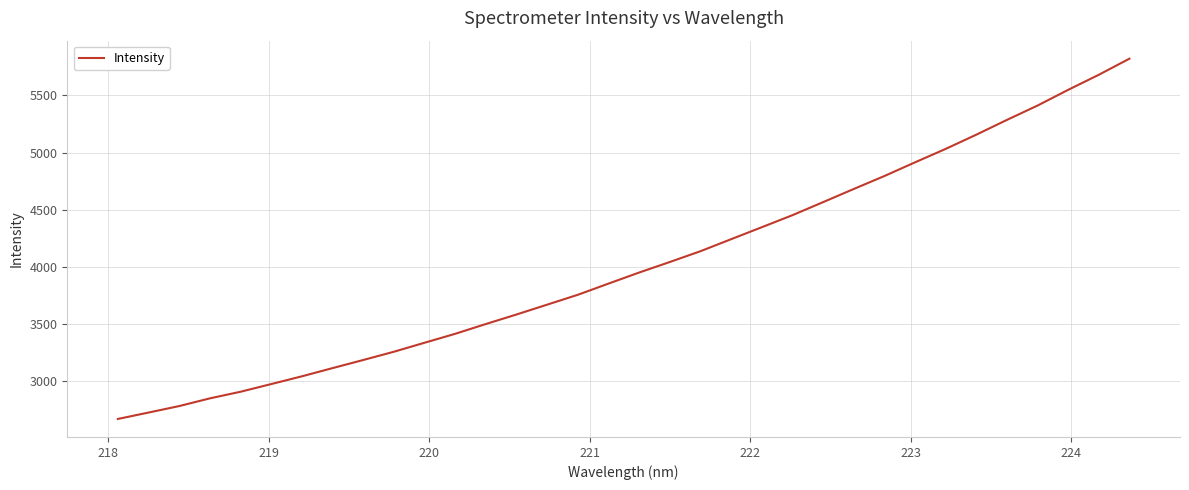

What is the smallest value displayed?

2668.9